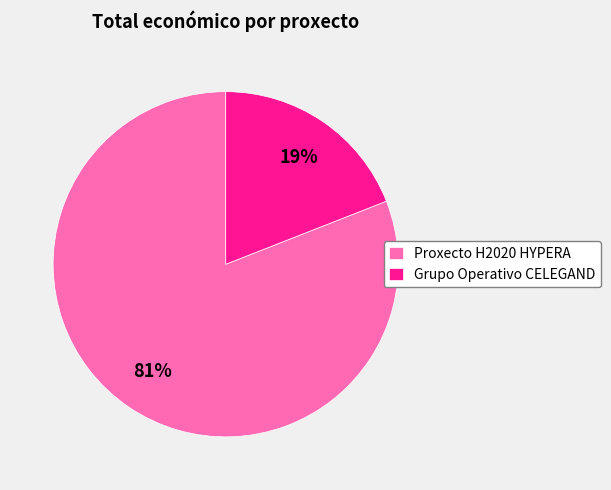

Is it true that Proxecto H2020 HYPERA is 81% of the pie?

True